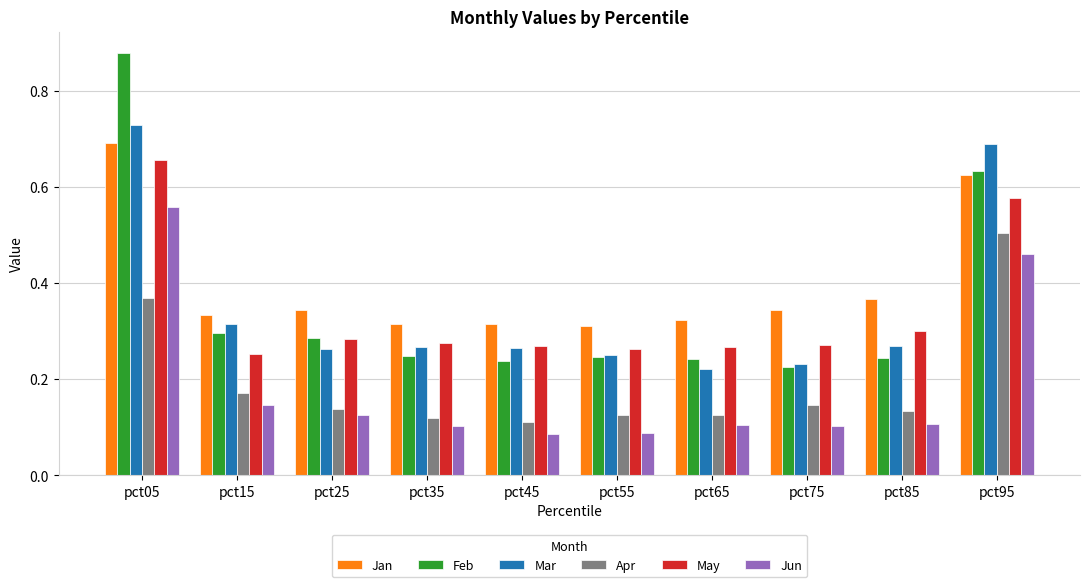

How many bars are there in total?

60